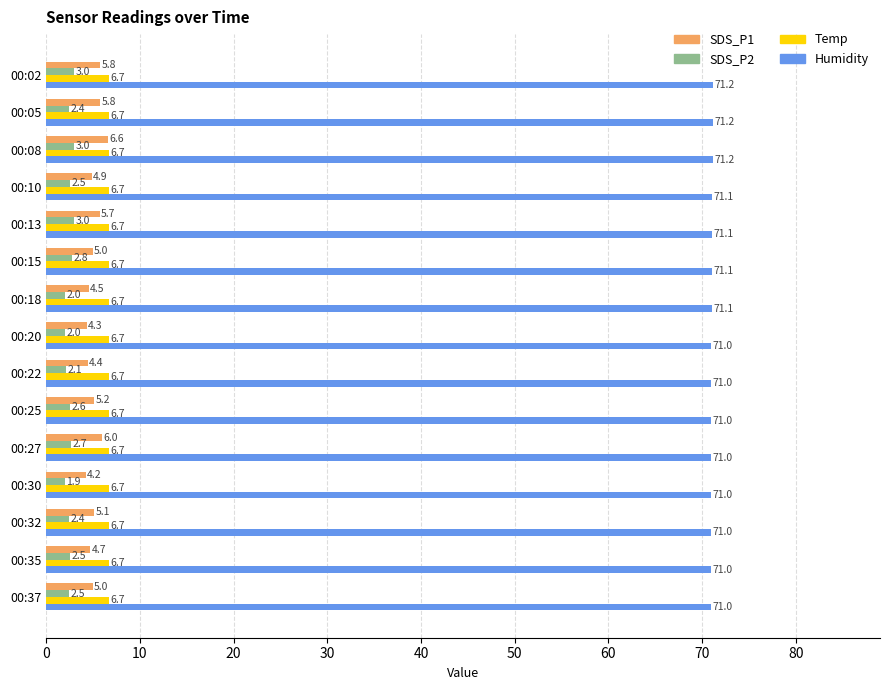

At 00:25, list the series in order from smallest to largest.

SDS_P2, SDS_P1, Temp, Humidity